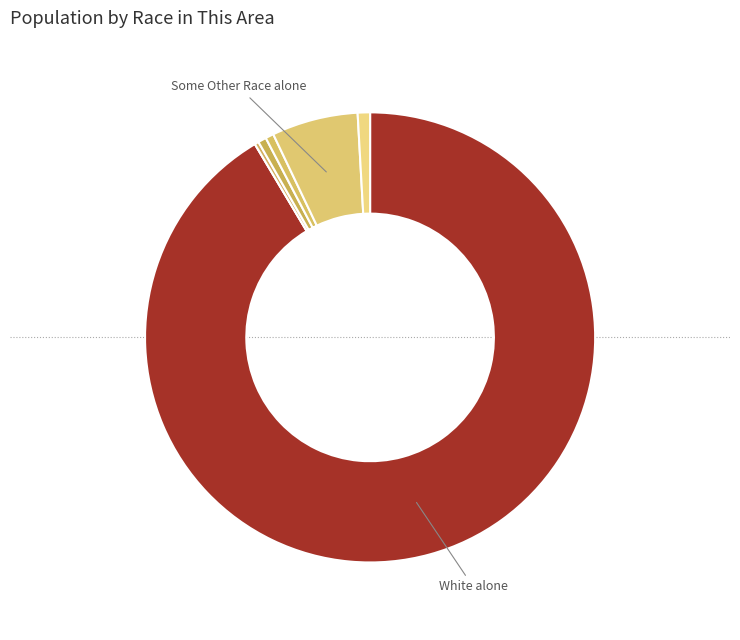

Which slice is the smallest?

Black or African American alone